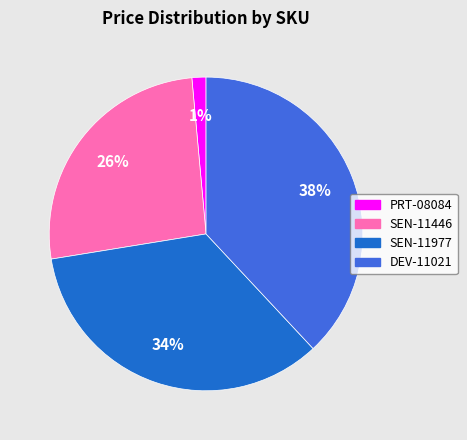

Do PRT-08084 and SEN-11977 together represent more than half of the pie?

No